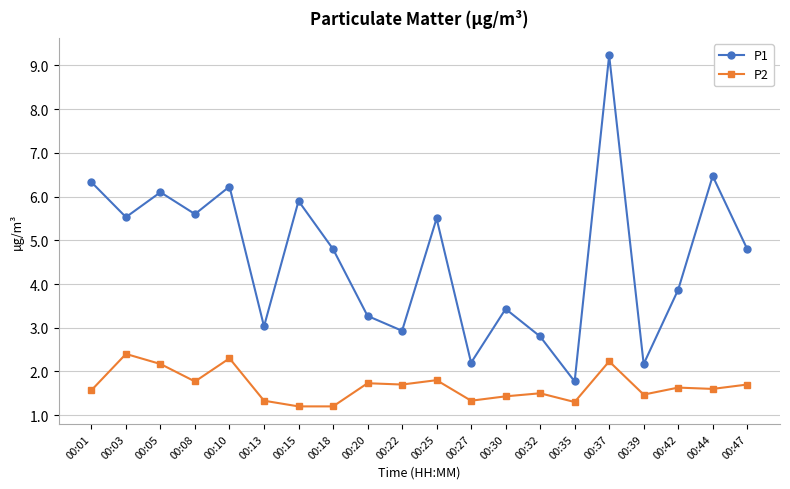

Does the chart display data point markers on the line(s)?

Yes